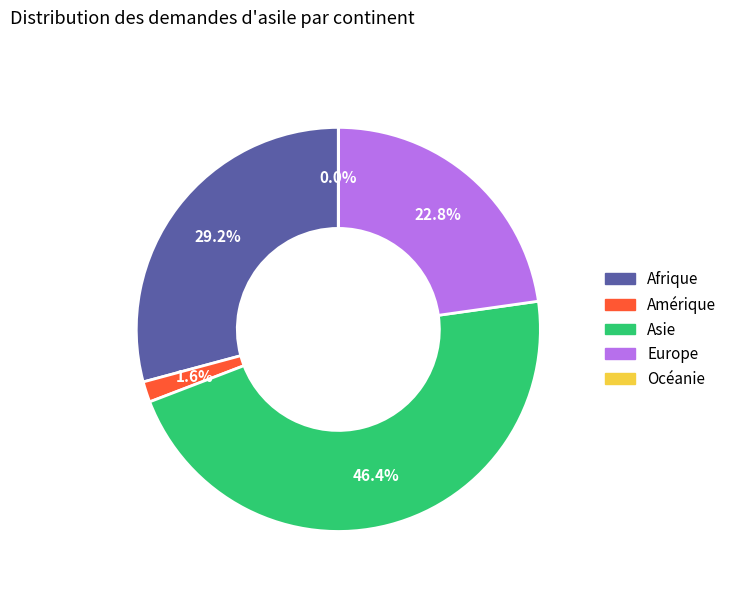

Is there any slice that represents more than half of the pie?

No